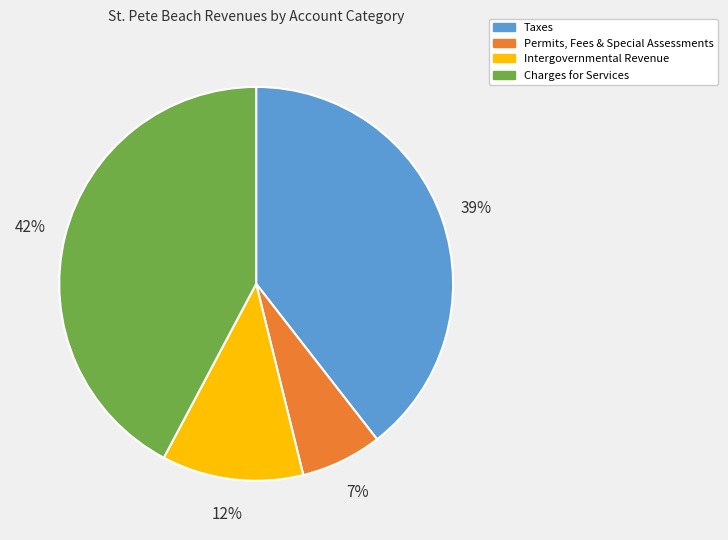

Rank the categories by value from highest to lowest.

Charges for Services, Taxes, Intergovernmental Revenue, Permits, Fees & Special Assessments